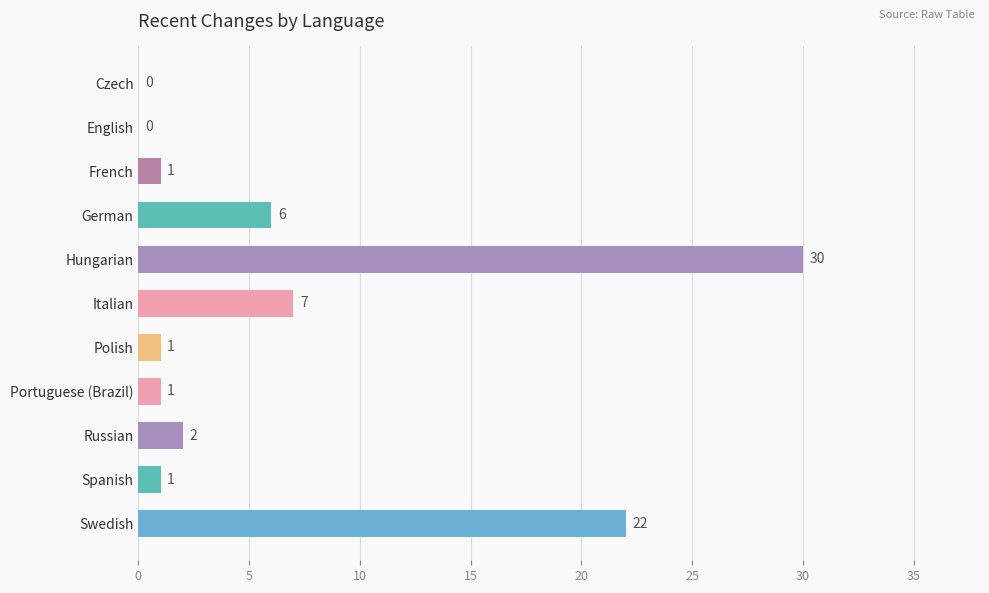

At which category does the chart reach its peak across all series?

Hungarian